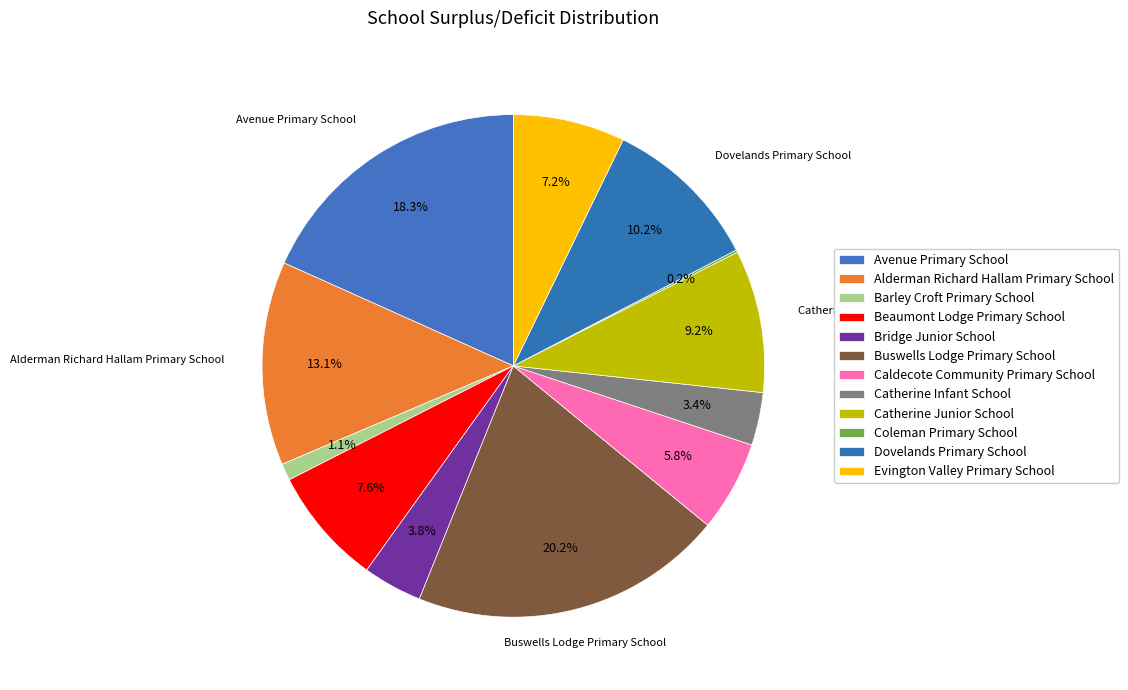

What is the change in value from Catherine Infant School to Evington Valley Primary School?

+9